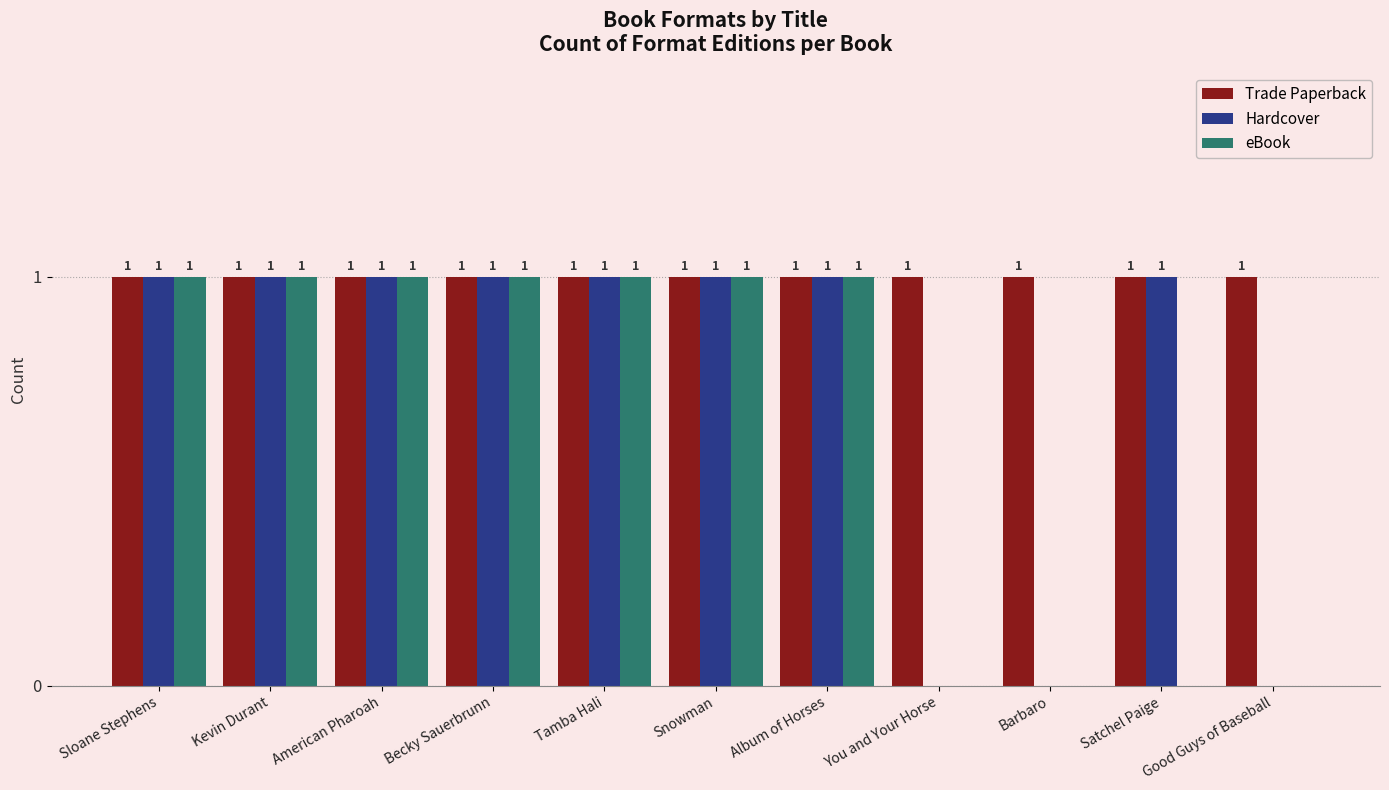

True or false: eBook has a value of 1 at Album of Horses.

True